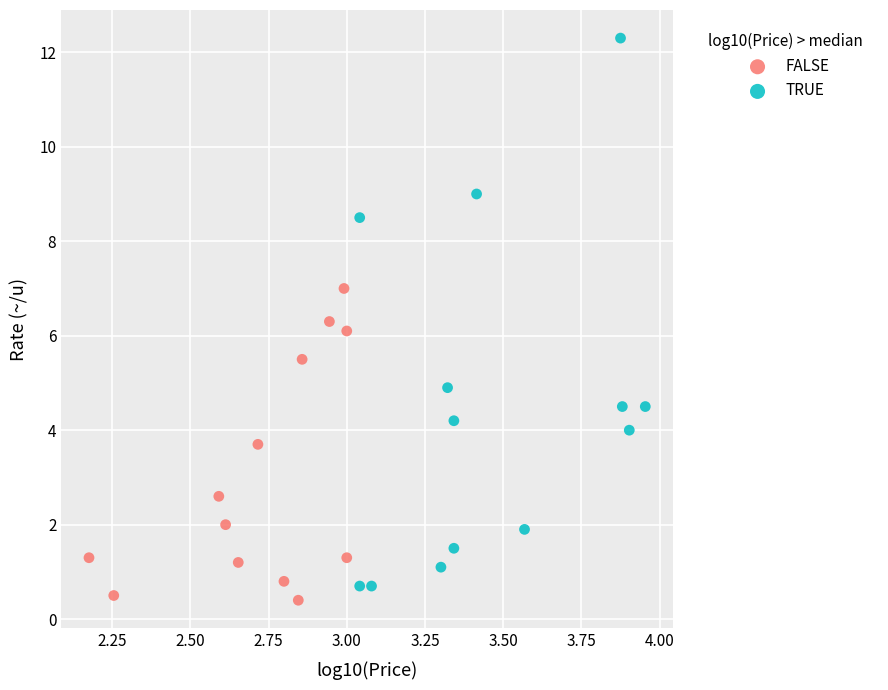

What are all the series names shown in the legend?

FALSE, TRUE